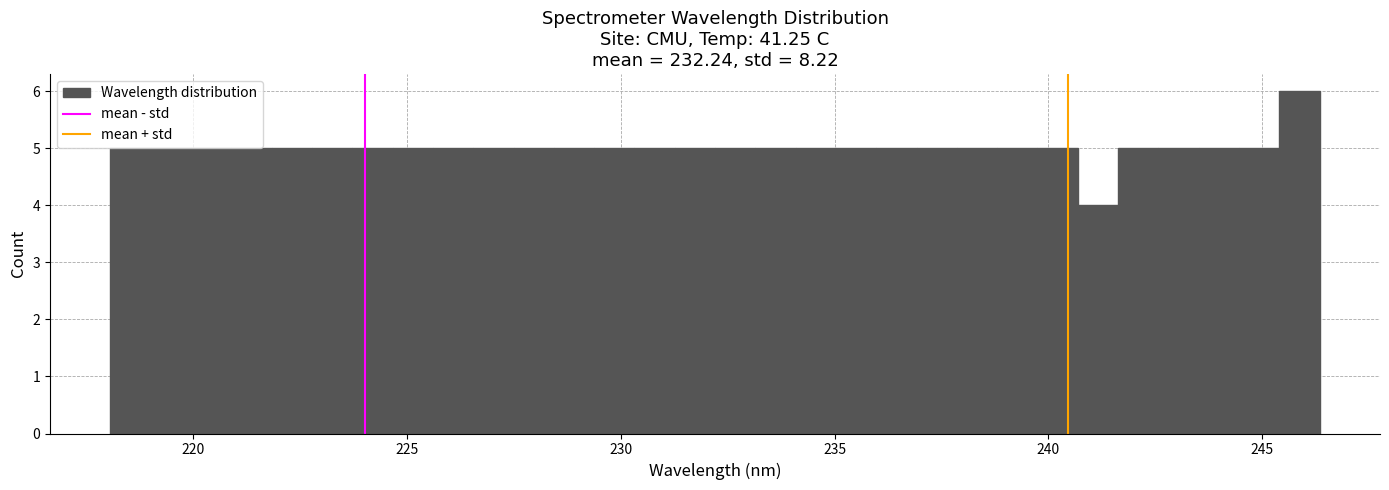

Around what value on the x-axis is the tallest bar? Give the approximate position of its centre, as read against the axis.

246.0